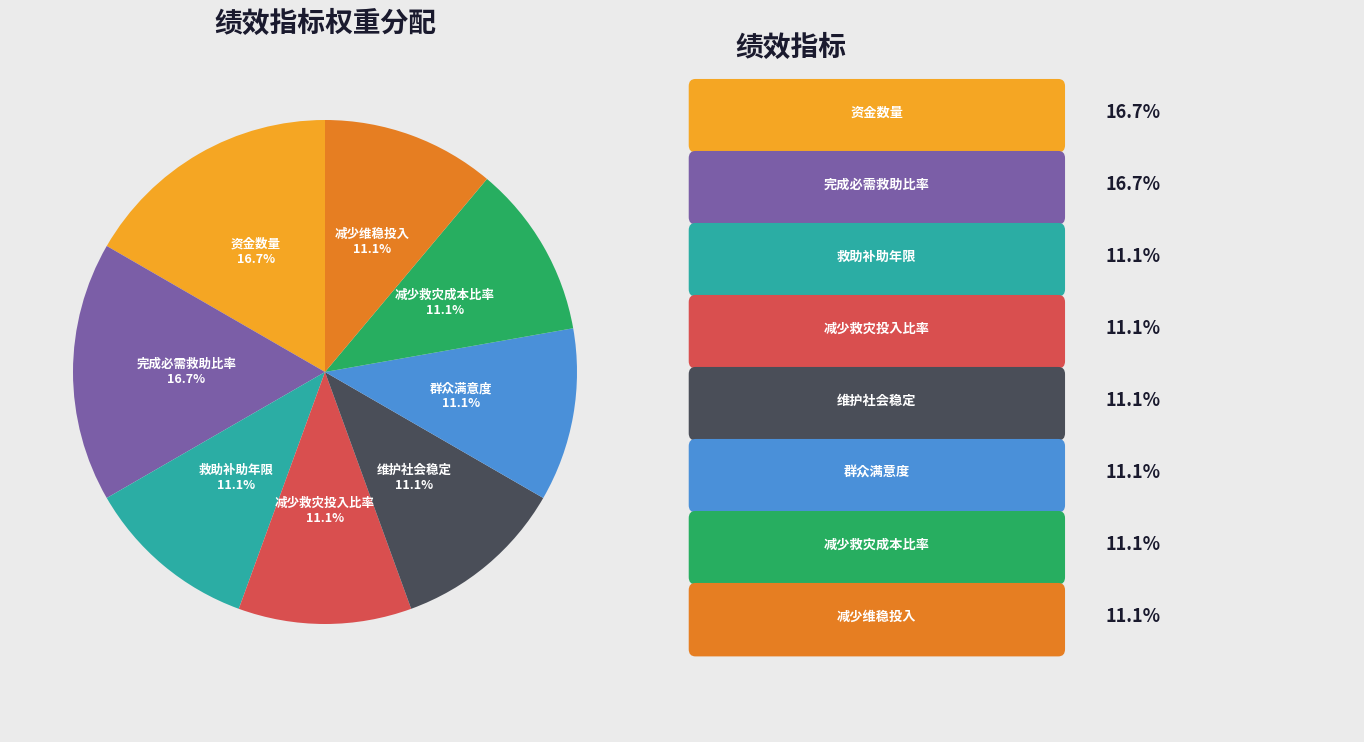

Is there a majority slice in this chart?

No